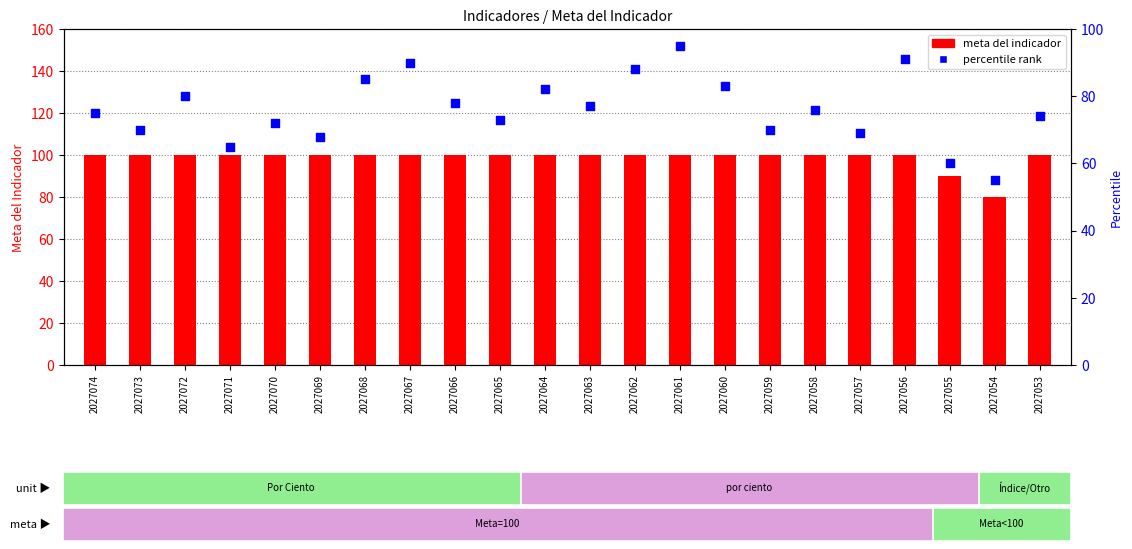

What is the total value across all series at 2027054?

135